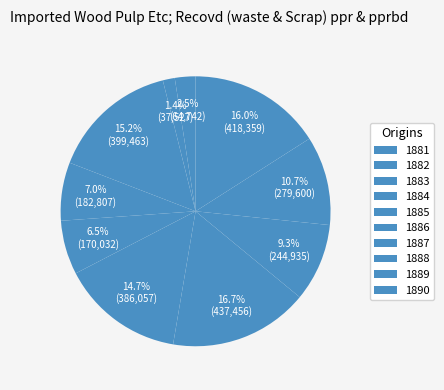

To the nearest percent, what is the average slice percentage?

10%